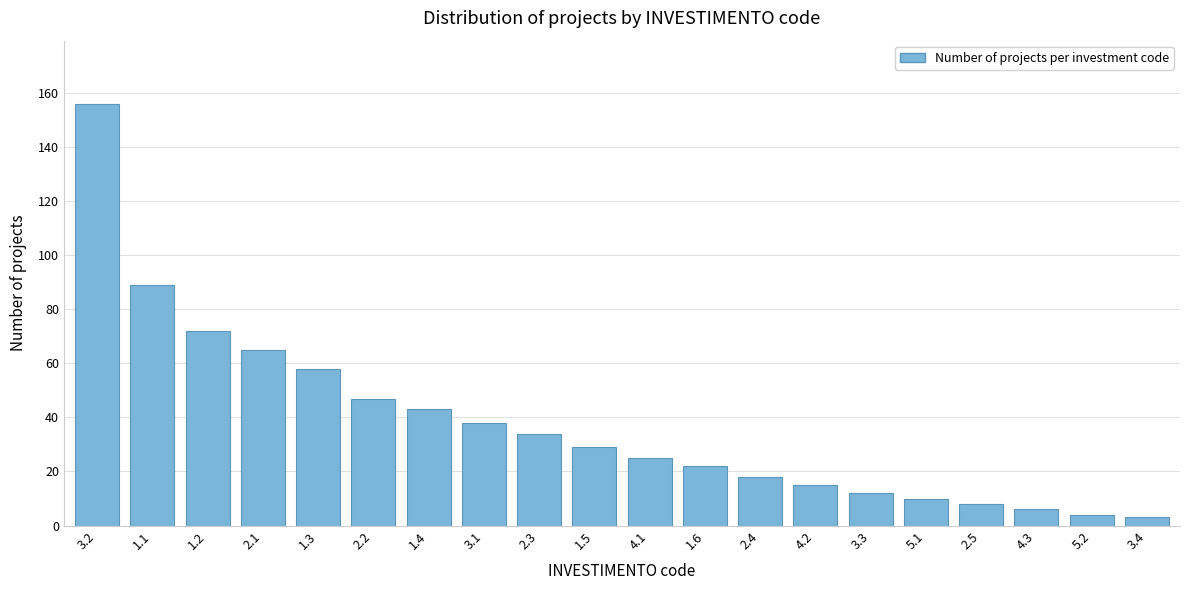

Reading right to left, what are all the values shown in this chart?

3.4=3	5.2=4	4.3=6	2.5=8	5.1=10	3.3=12	4.2=15	2.4=18	1.6=22	4.1=25	1.5=29	2.3=34	3.1=38	1.4=43	2.2=47	1.3=58	2.1=65	1.2=72	1.1=89	3.2=156